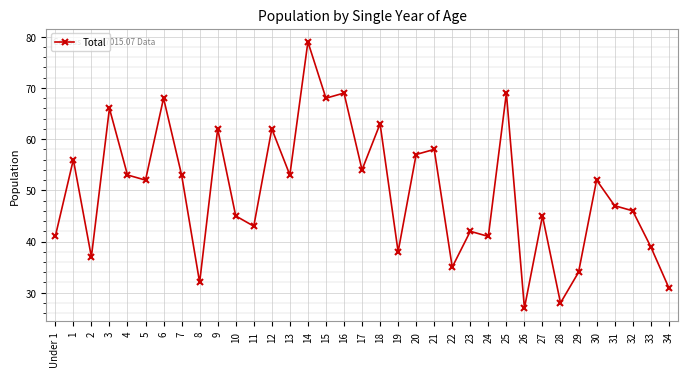

What is the average value?

50